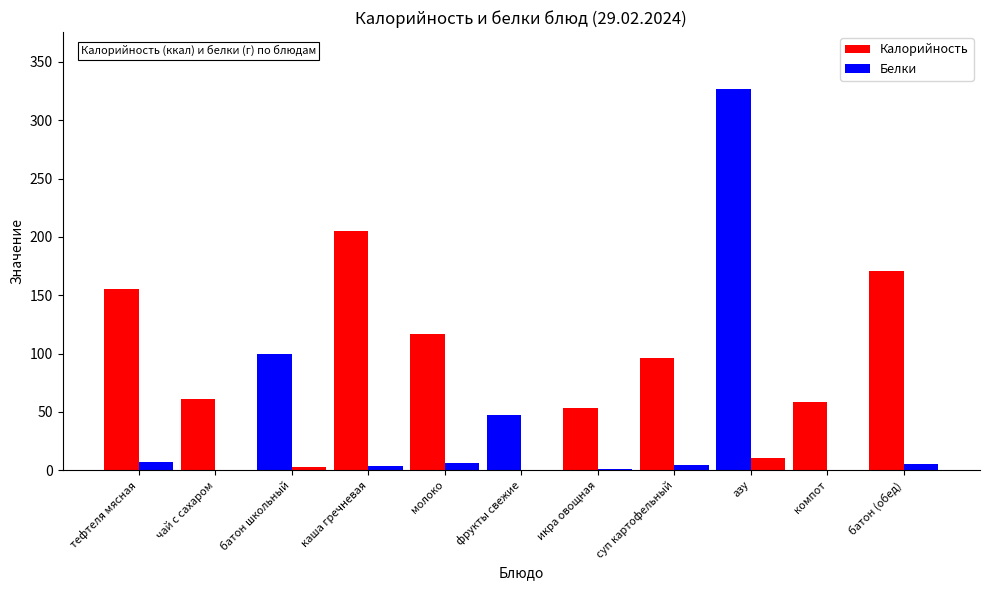

Are the bars horizontal?

No